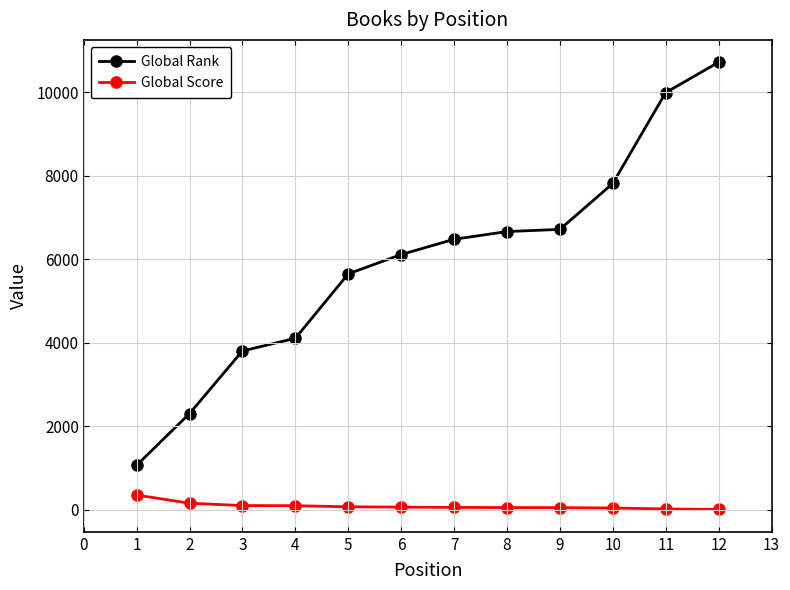

Is this an area chart (filled region under the line)?

No